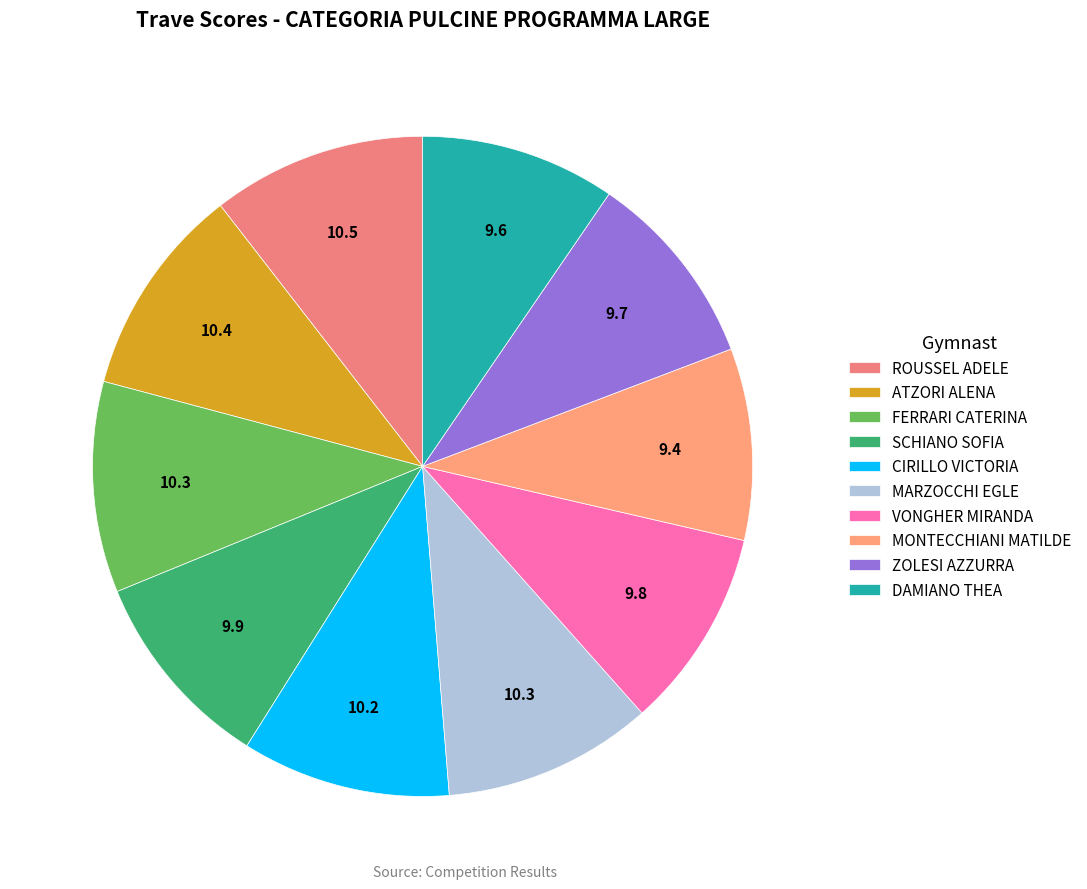

True or false: CIRILLO VICTORIA accounts for 10% of the total.

True